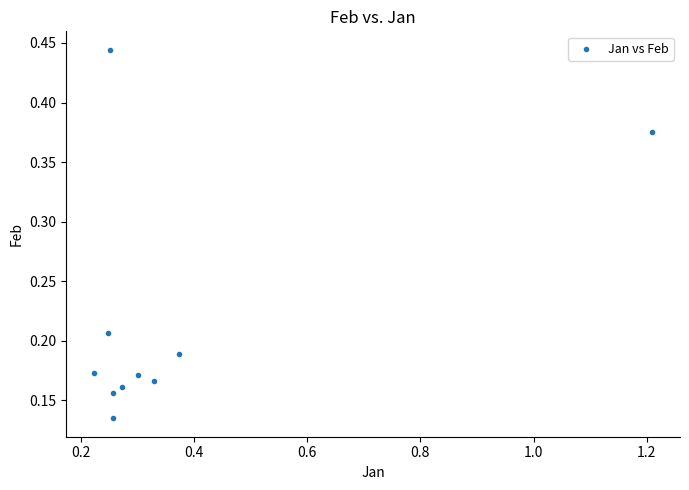

What is the range of X values (max minus min)?

1.0